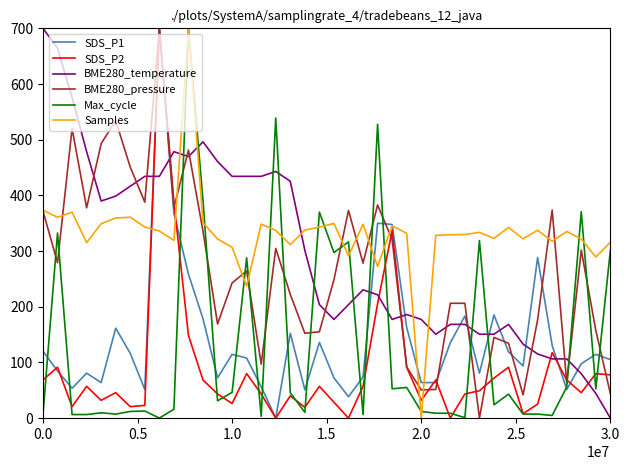

Which series has the largest total across all categories?

Samples